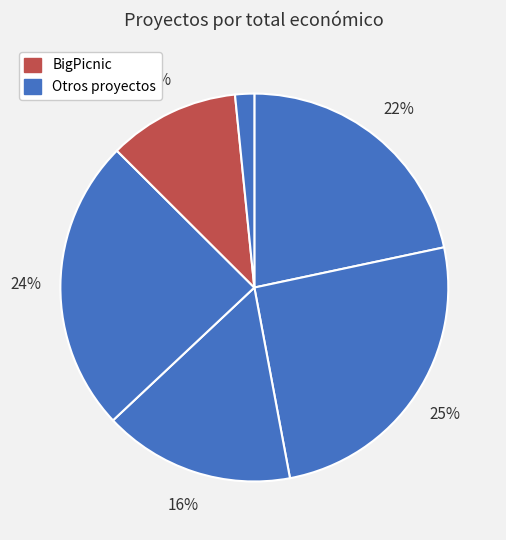

How many slices are in this pie chart?

6